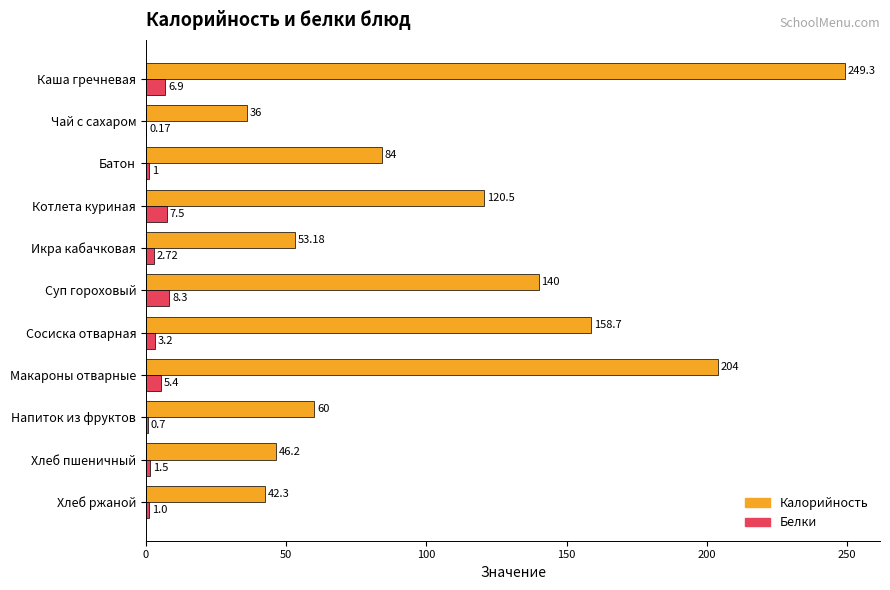

What is the sum of all Калорийность values?

1194.2